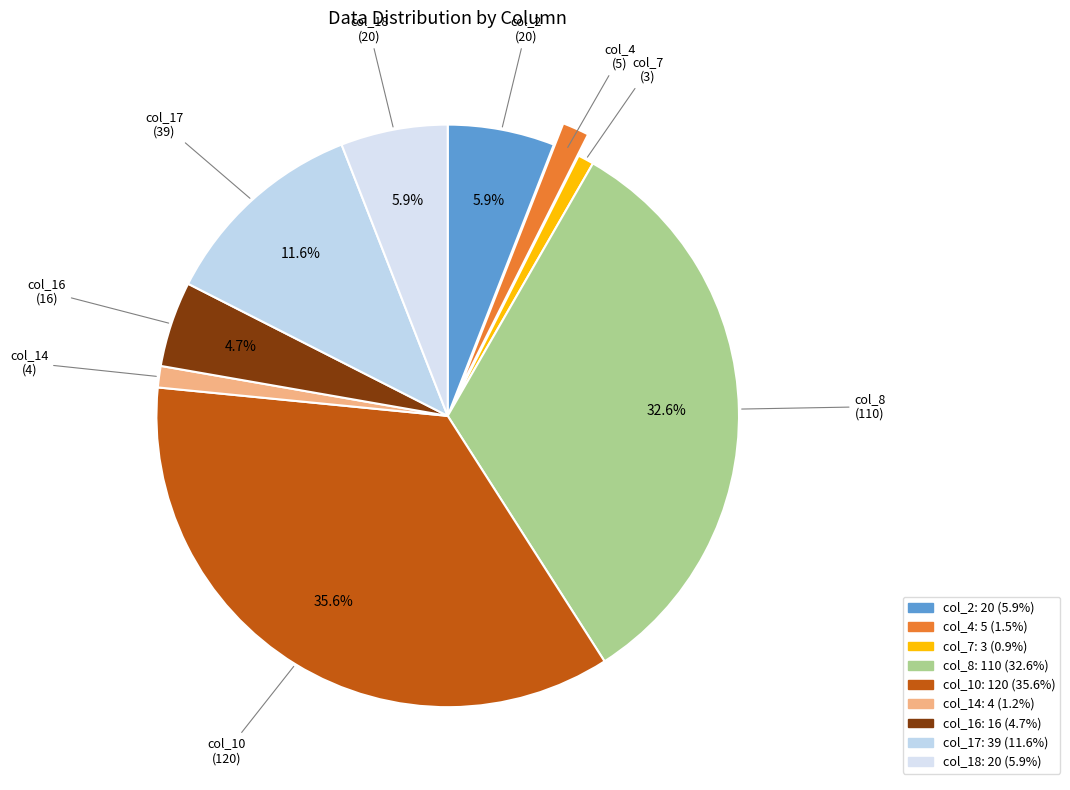

The col_16 slice represents 10% of the pie. True or false?

False